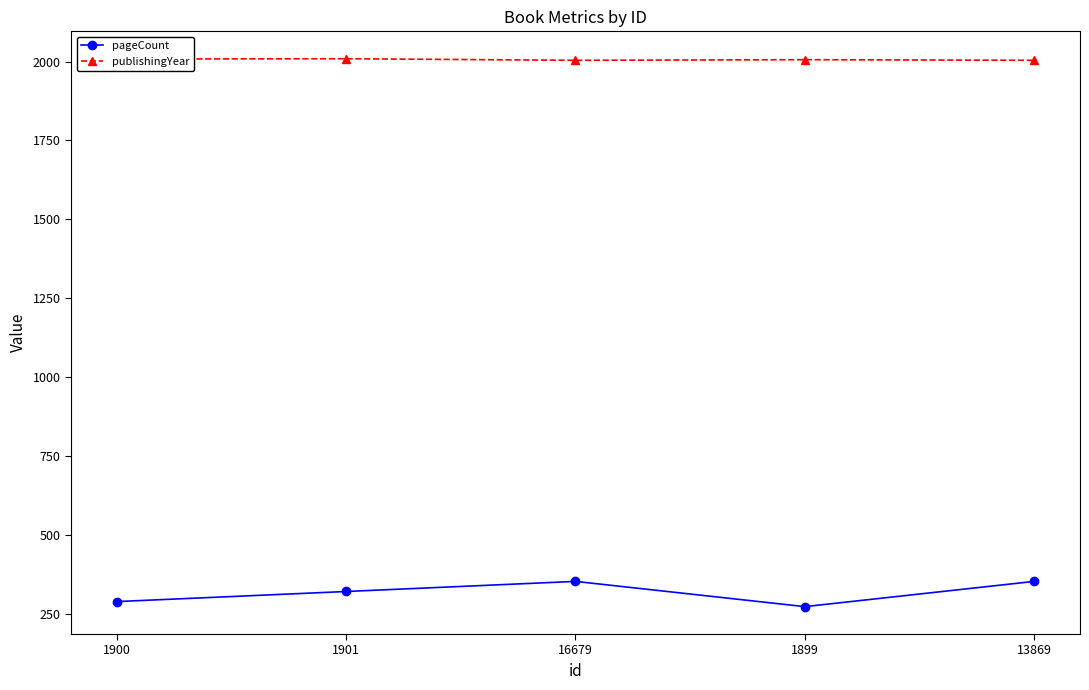

What is the spread (max minus min) of values at 1900?

1720